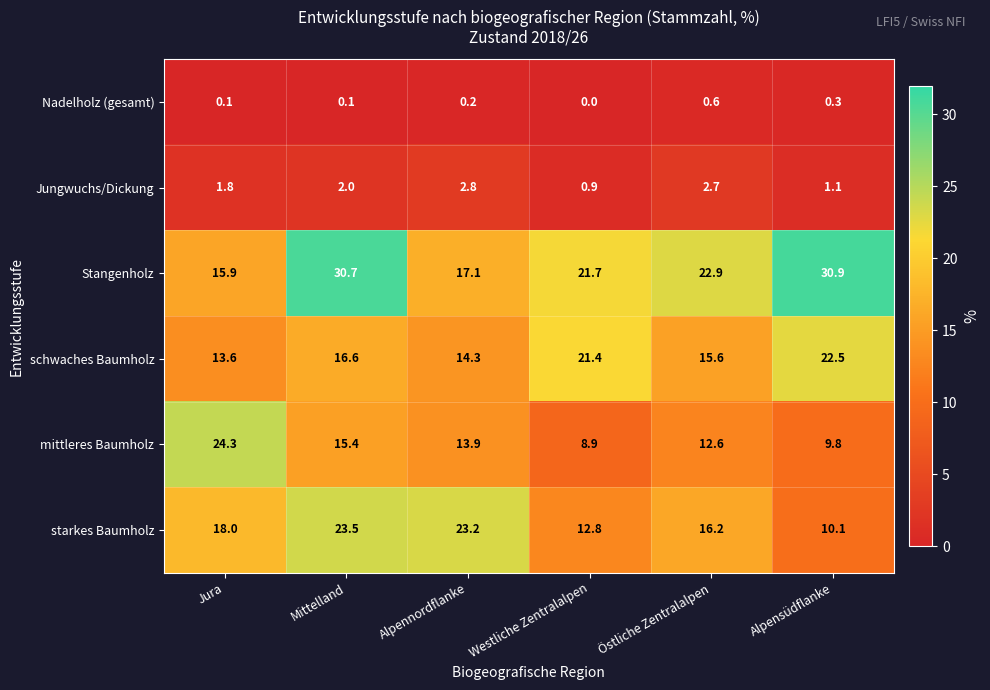

How many values in the Nadelholz (gesamt) series exceed 0?

5